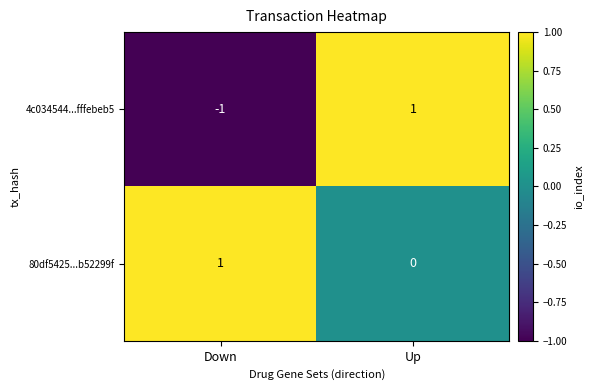

At which category does the chart reach its minimum across all series?

Down